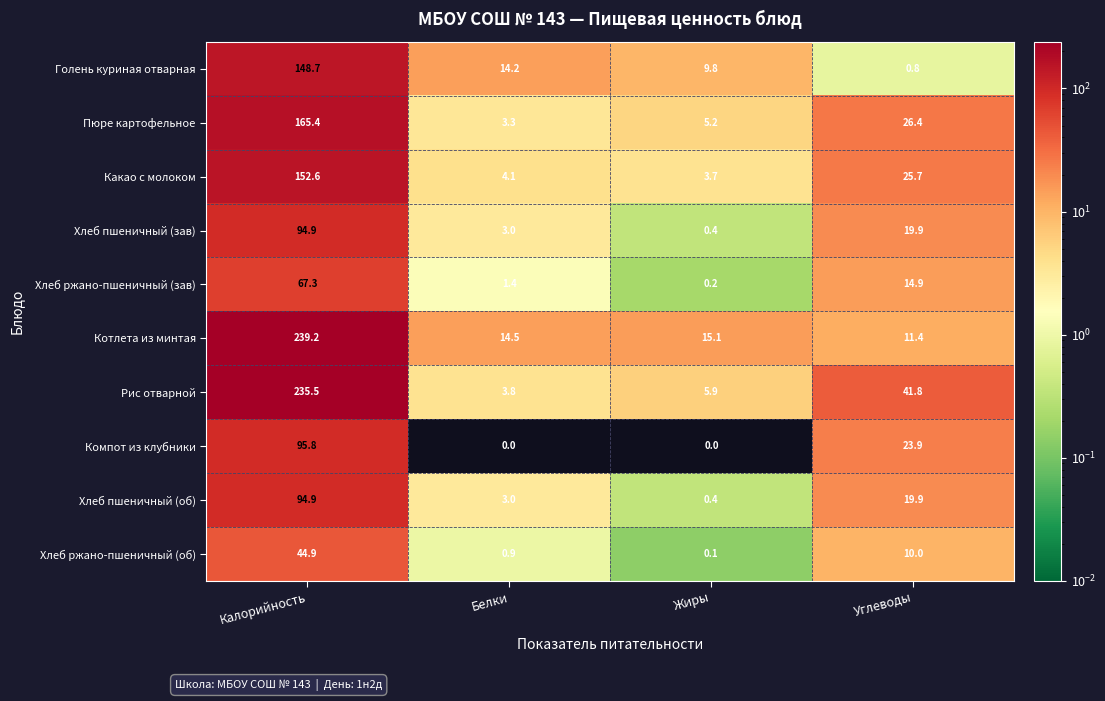

What is the maximum value shown in the chart?

239.2